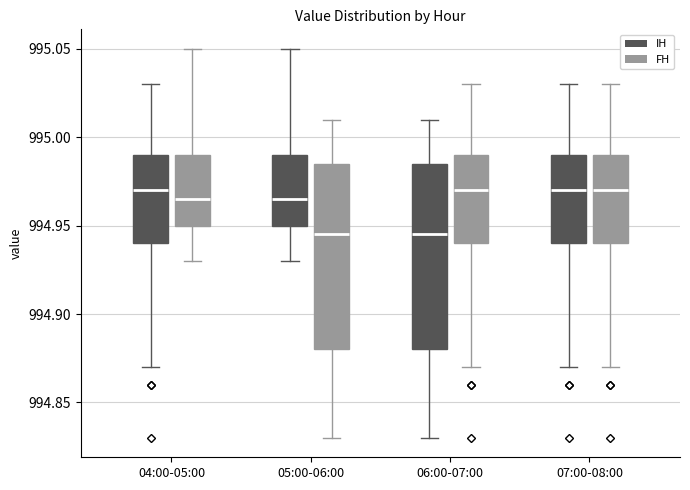

Reading left to right, read every box against the y-axis: the position of its median line, the range the box covers, and the ends of its whiskers. The values are not printed on the chart, so give them approximately, as read against the axis.

04:00-05:00 (IH): median 994.970, box 994.940 to 994.990, whiskers 994.870 to 995.030
04:00-05:00 (FH): median 994.965, box 994.950 to 994.990, whiskers 994.930 to 995.050
05:00-06:00 (IH): median 994.965, box 994.950 to 994.990, whiskers 994.930 to 995.050
05:00-06:00 (FH): median 994.945, box 994.880 to 994.985, whiskers 994.830 to 995.010
06:00-07:00 (IH): median 994.945, box 994.880 to 994.985, whiskers 994.830 to 995.010
06:00-07:00 (FH): median 994.970, box 994.940 to 994.990, whiskers 994.870 to 995.030
07:00-08:00 (IH): median 994.970, box 994.940 to 994.990, whiskers 994.870 to 995.030
07:00-08:00 (FH): median 994.970, box 994.940 to 994.990, whiskers 994.870 to 995.030